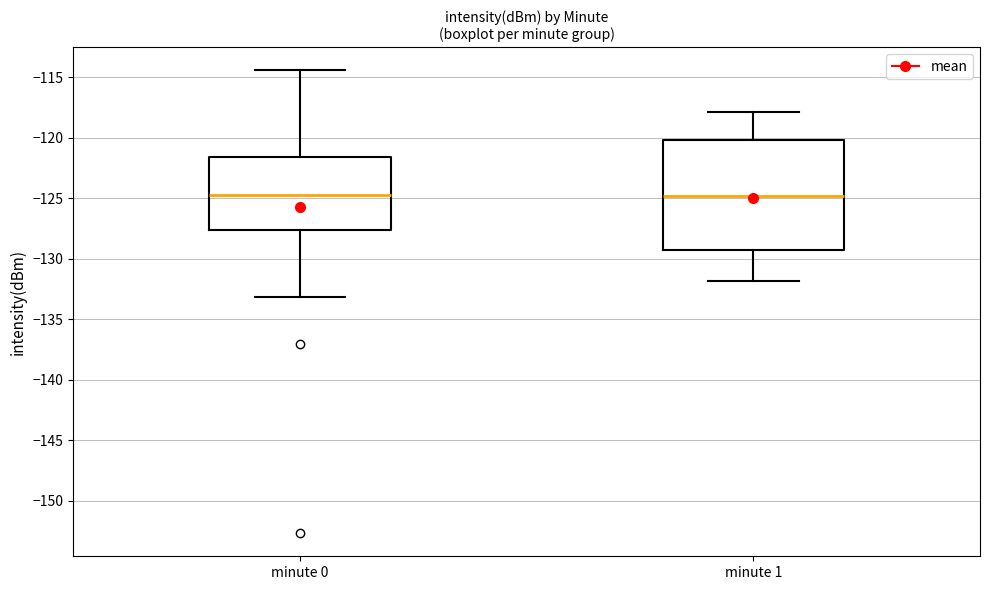

Reading left to right, read every box against the y-axis: the position of its median line, the range the box covers, and the ends of its whiskers. The values are not printed on the chart, so give them approximately, as read against the axis.

minute 0: median -124.5, box -127.5 to -121.5, whiskers -133.0 to -114.5
minute 1: median -125.0, box -129.5 to -120.0, whiskers -132.0 to -118.0